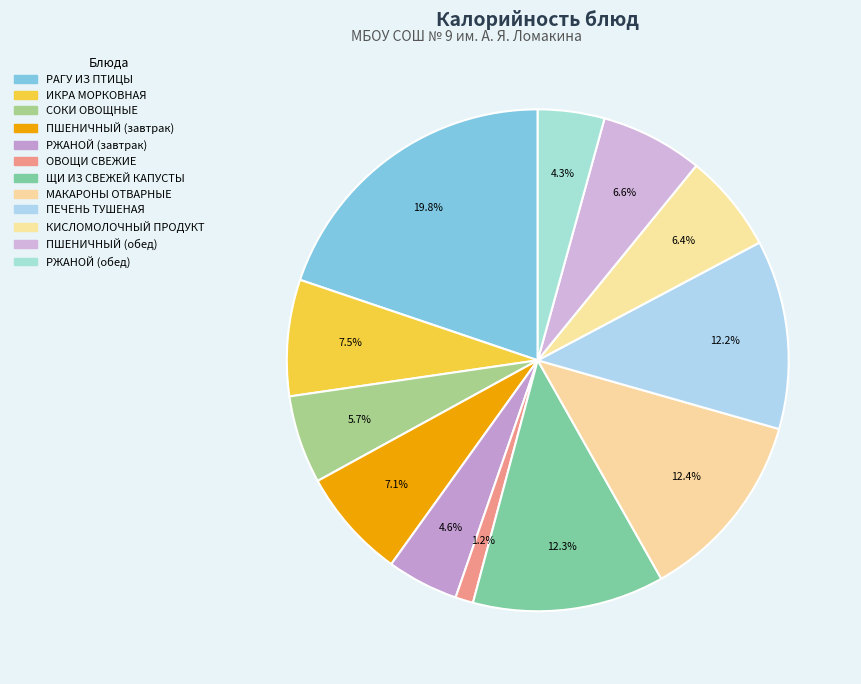

Between ИКРА МОРКОВНАЯ and МАКАРОНЫ ОТВАРНЫЕ, which is larger?

МАКАРОНЫ ОТВАРНЫЕ